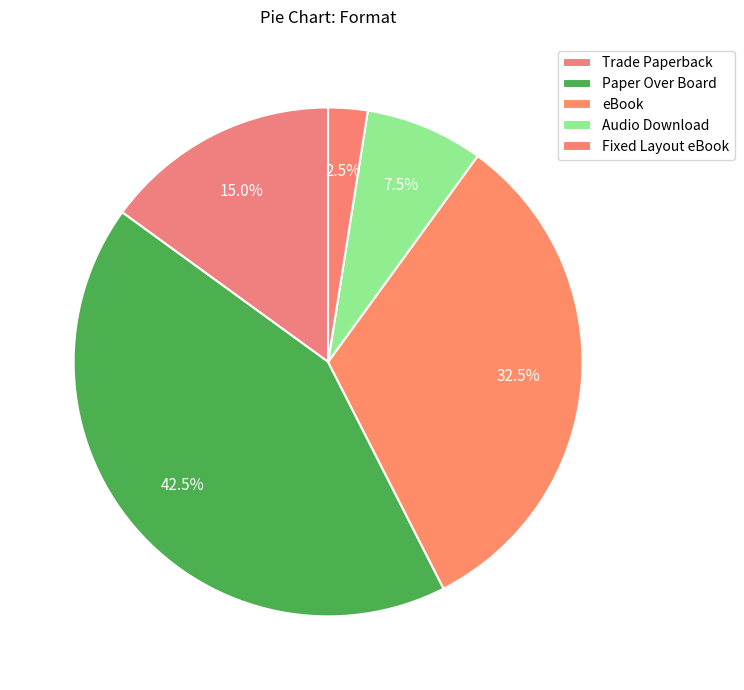

Count the number of slices in the pie.

5